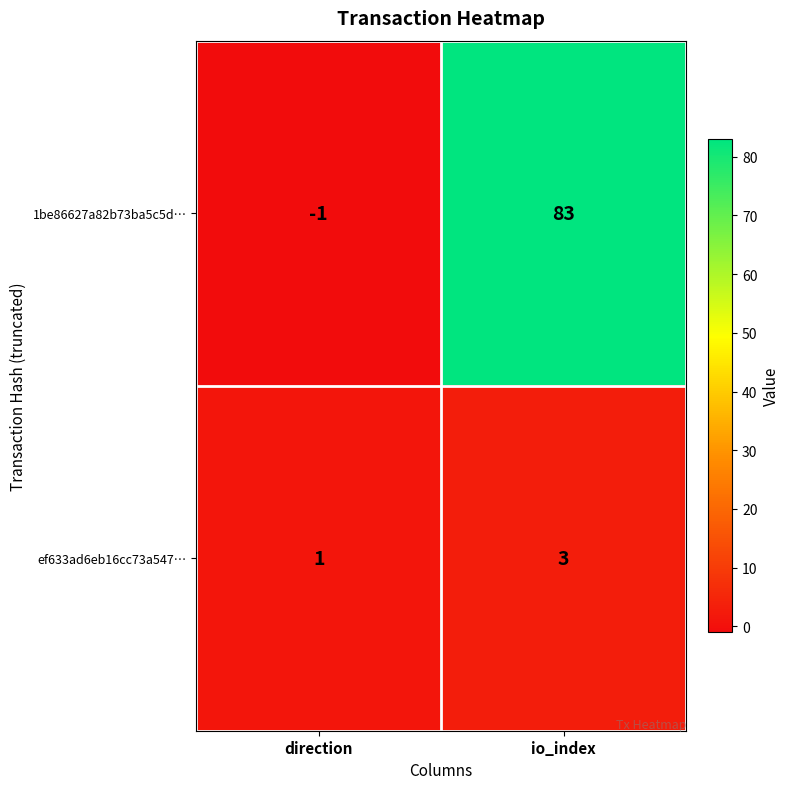

Between direction and io_index, which series saw the biggest shift?

1be86627a82b73ba5c5d…